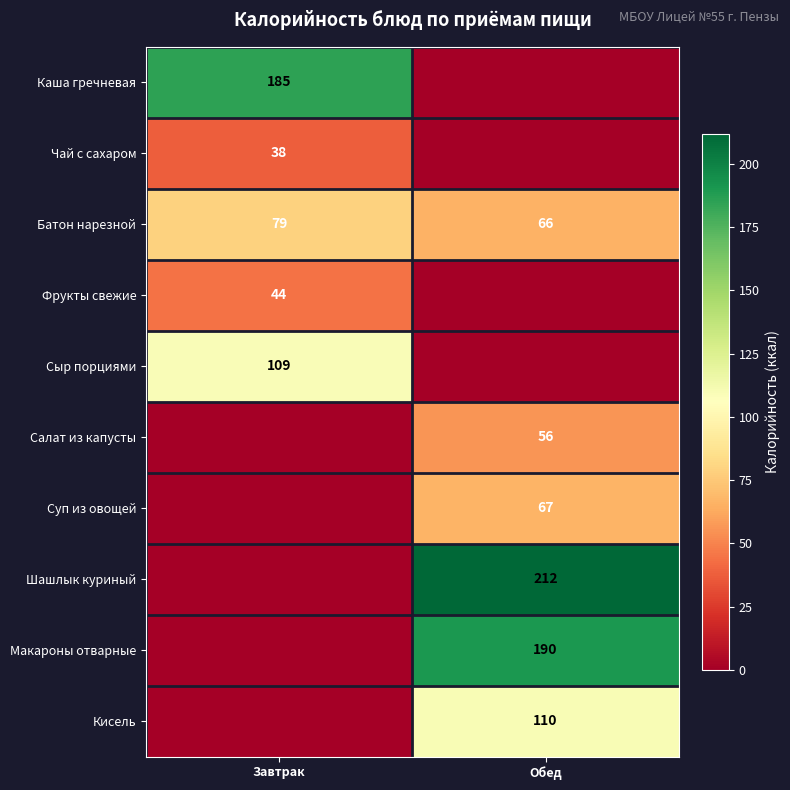

What value does the Батон нарезной series have at Обед, to the nearest 5?

65